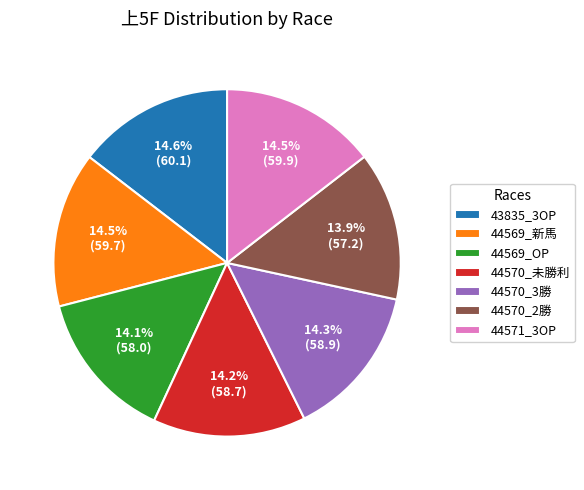

Do 44570_3勝 and 44569_新馬 together represent more than half of the pie?

No